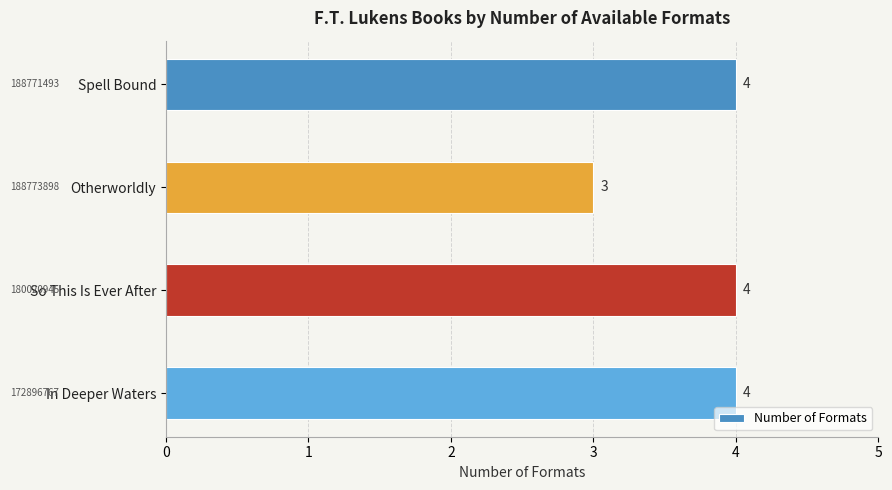

What is the change in value from Otherworldly to So This Is Ever After?

+1